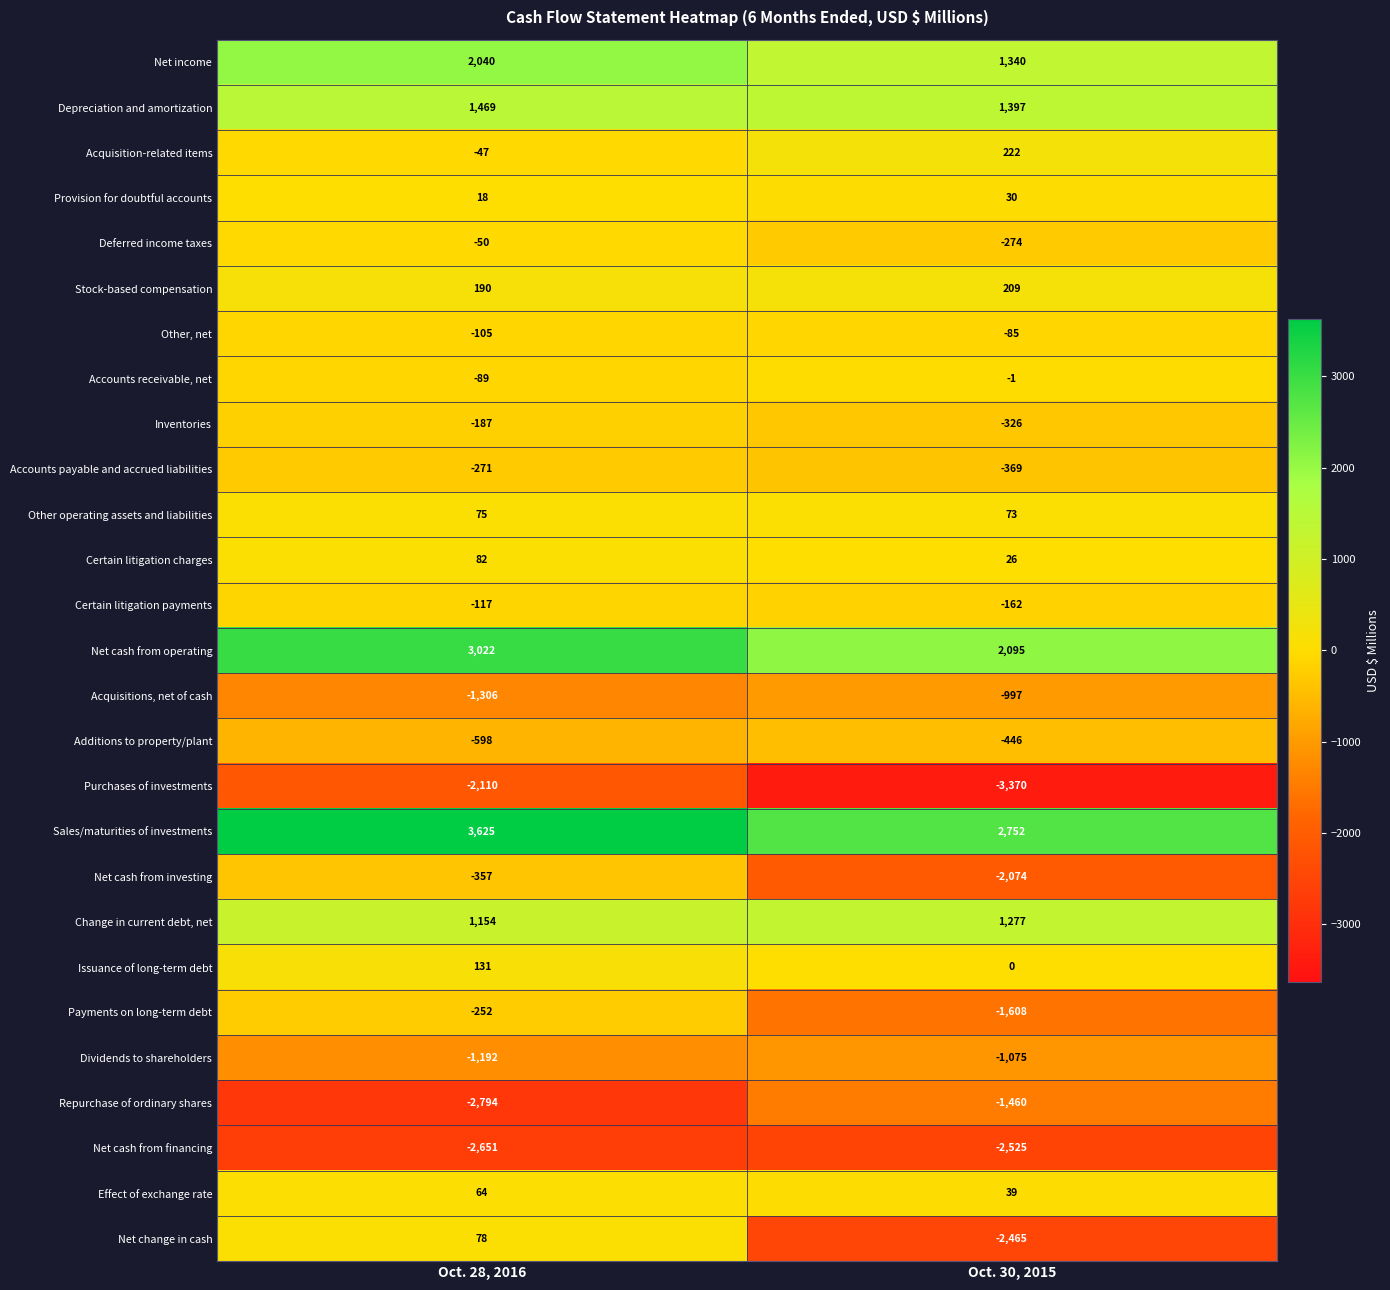

At how many categories does at least one series exceed 2234?

2